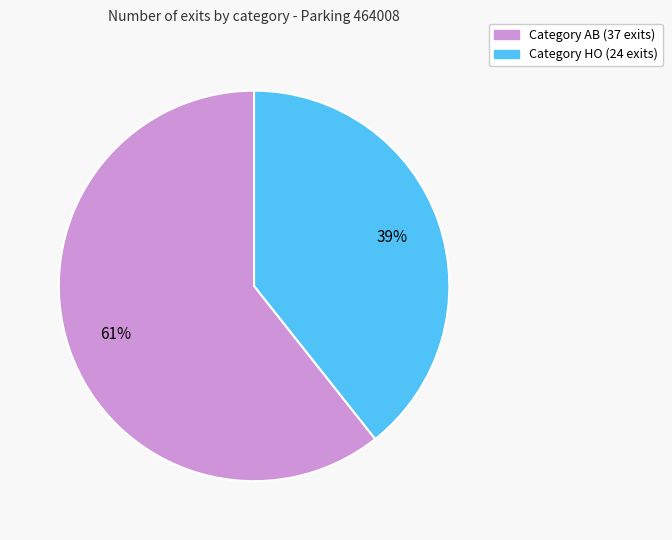

Does any single category account for the majority?

Yes